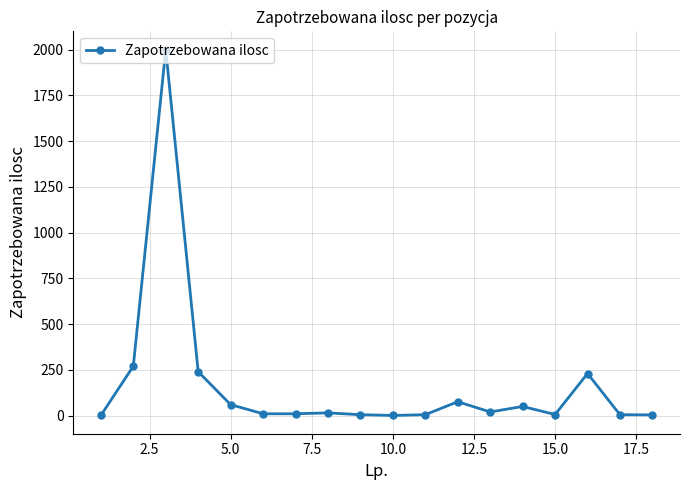

What is the difference between the maximum and minimum values?

1999